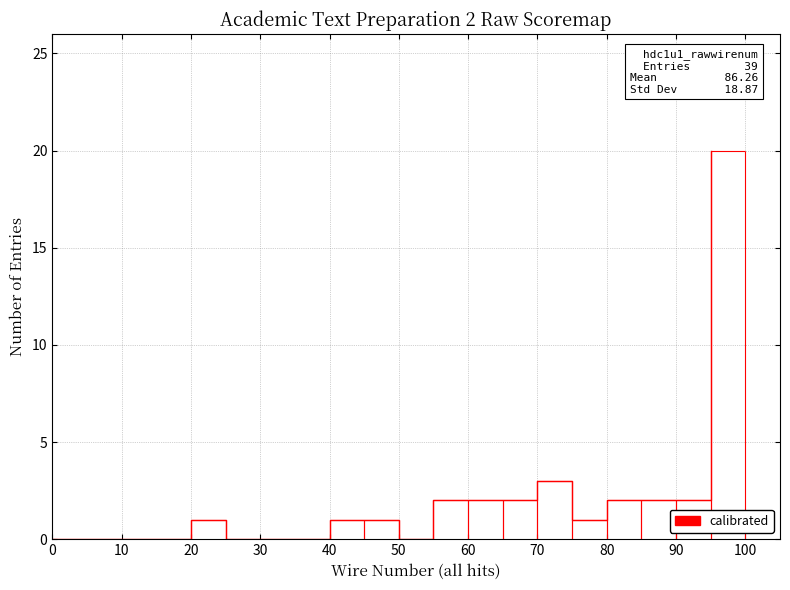

Reading left to right, transcribe all the data shown in this chart.

0	0	0	0	1	0	0	0	1	1	0	2	2	2	3	1	2	2	2	20